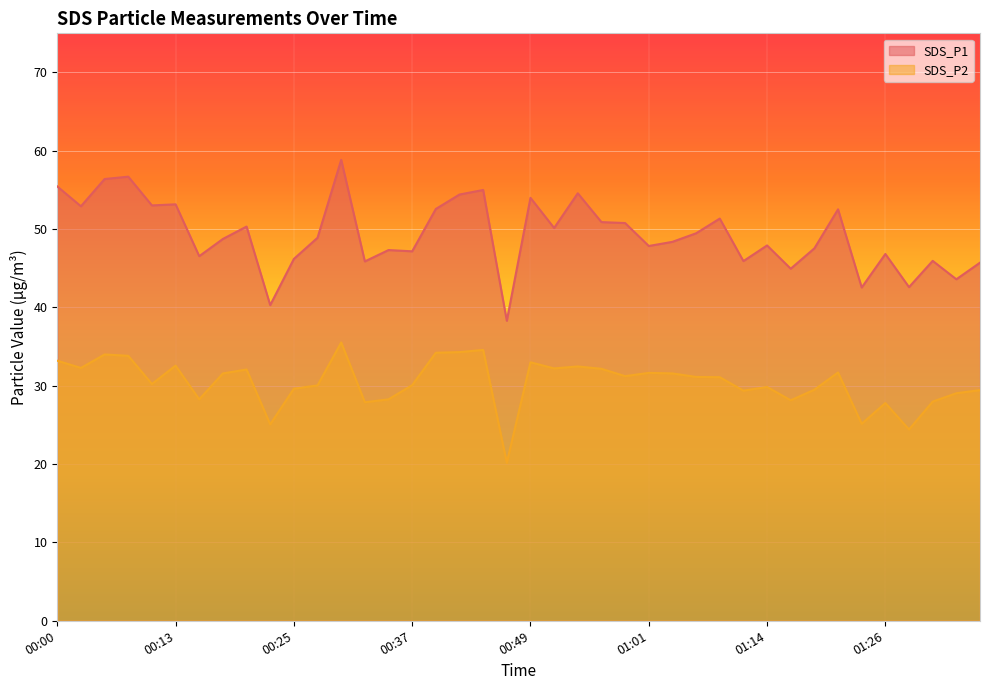

At which label is SDS_P2 closest to 27?

01:26